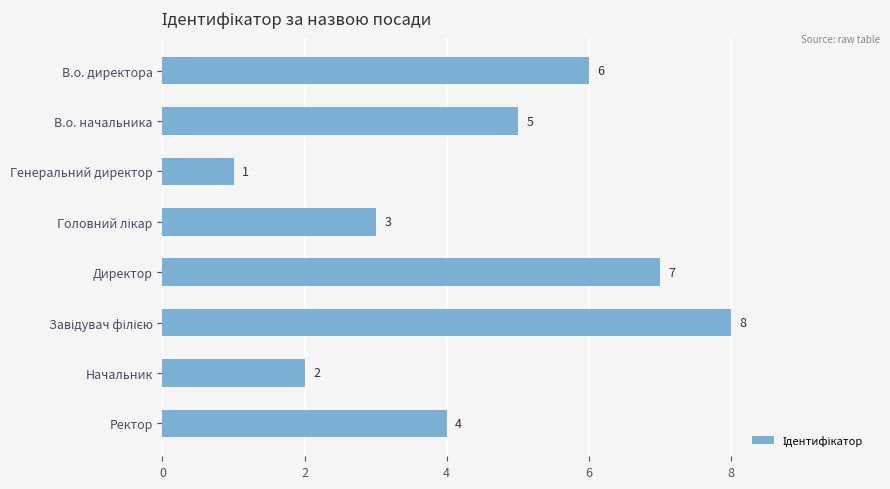

Approximately how many times larger is the value at Ректор compared to В.о. начальника?

0.8